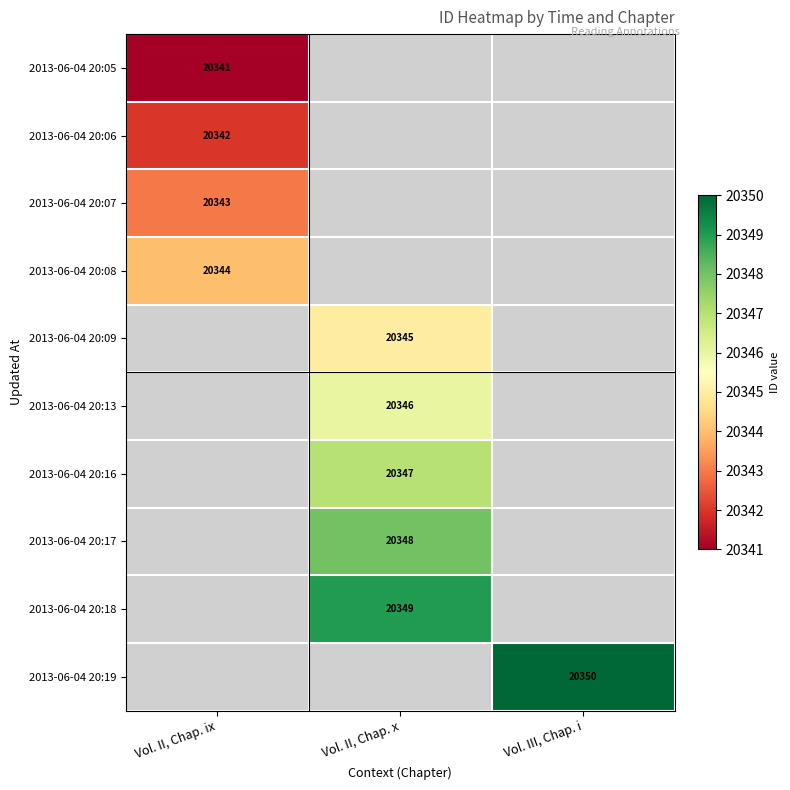

True or false: 2013-06-04 20:09 has a value of 20345 at Vol. II, Chap. x.

True